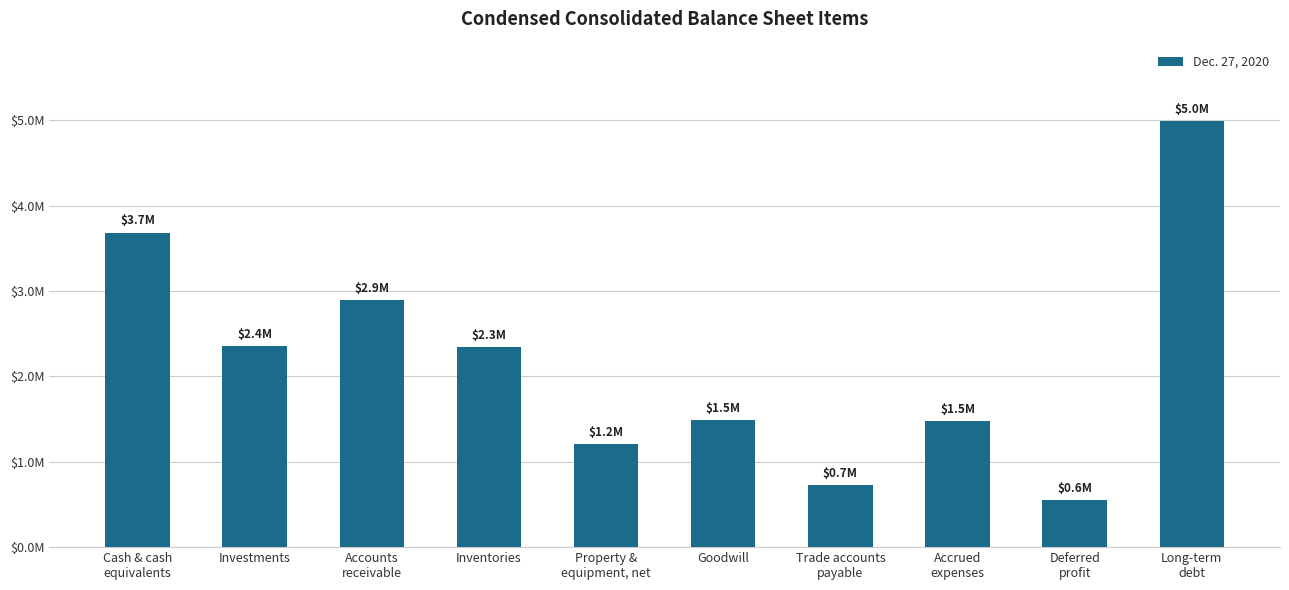

Rank the categories by value from highest to lowest.

Long-term
debt, Cash & cash
equivalents, Accounts
receivable, Investments, Inventories, Goodwill, Accrued
expenses, Property &
equipment, net, Trade accounts
payable, Deferred
profit